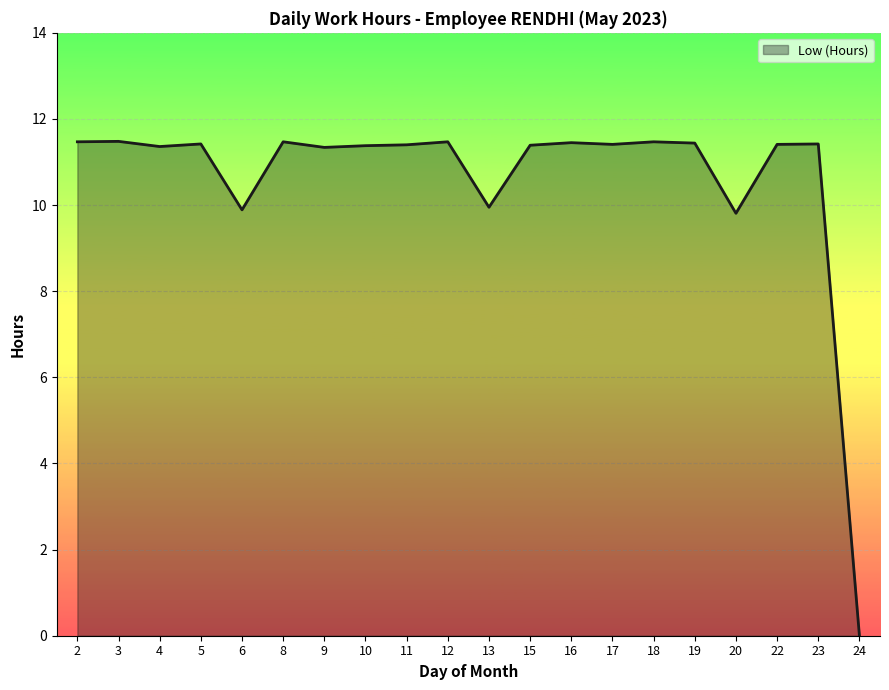

What is the difference between the second highest and minimum values?

11.5